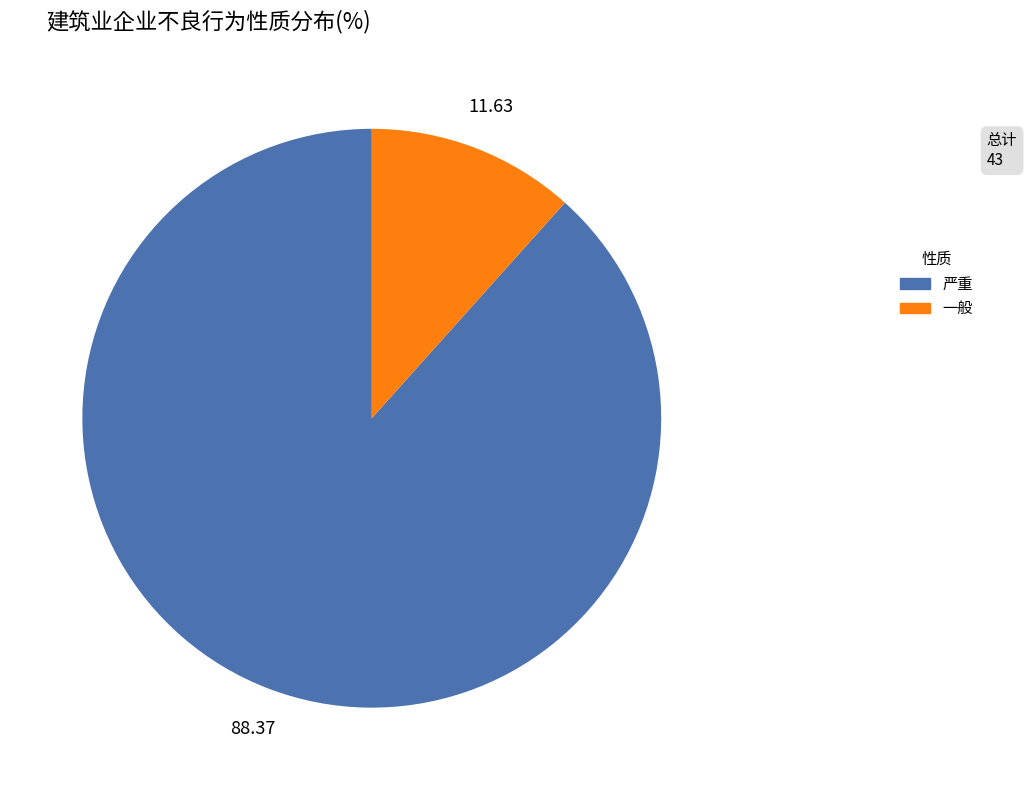

Between 一般 and 严重, which is larger?

严重